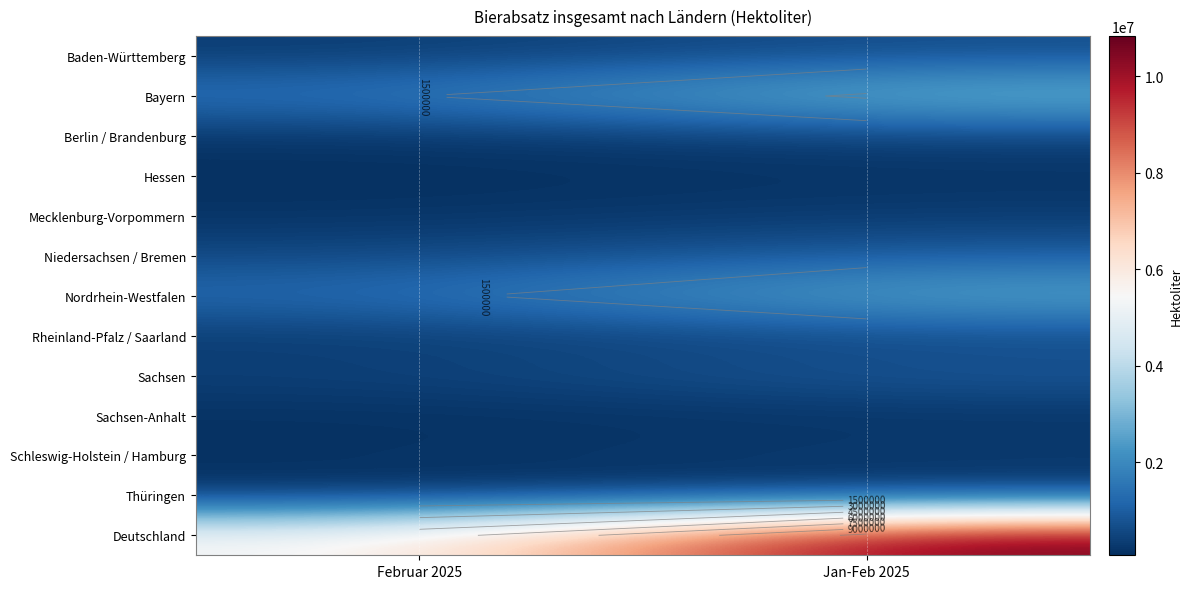

At how many categories does at least one series exceed 607908?

2